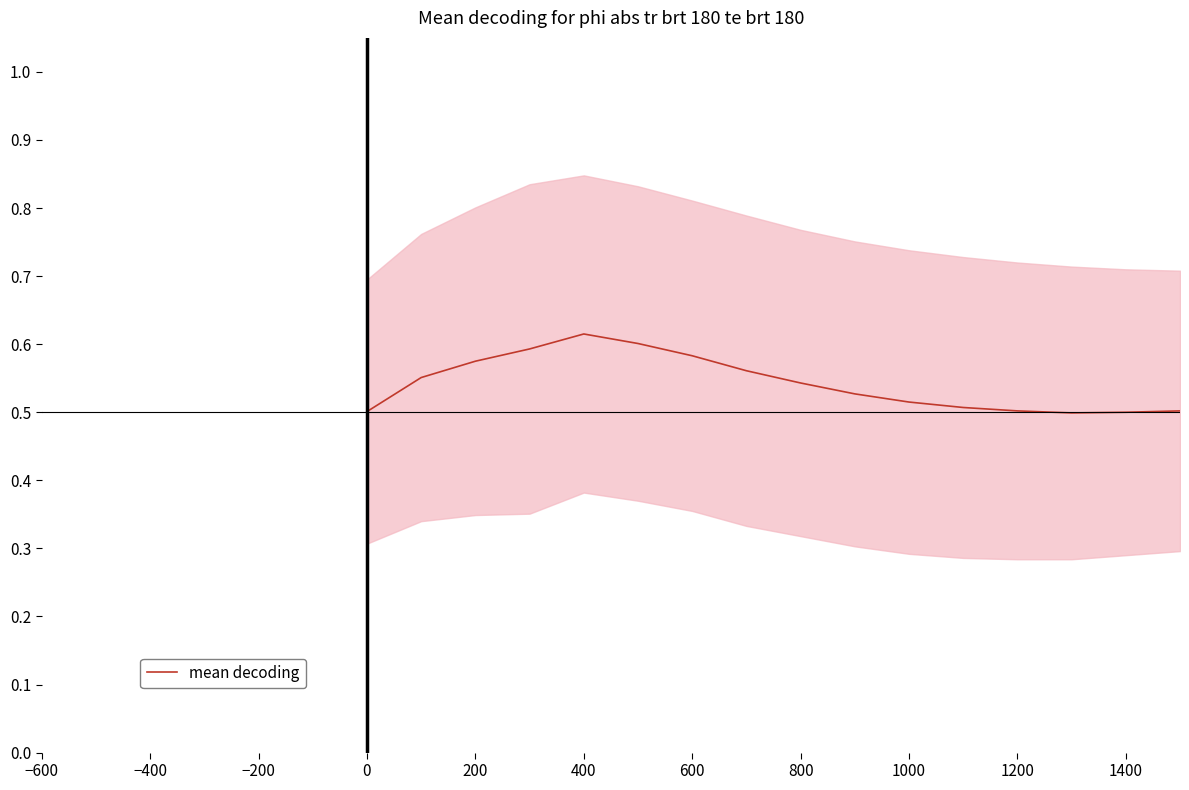

The mean decoding series shows 0.7 at 0. True or false?

False